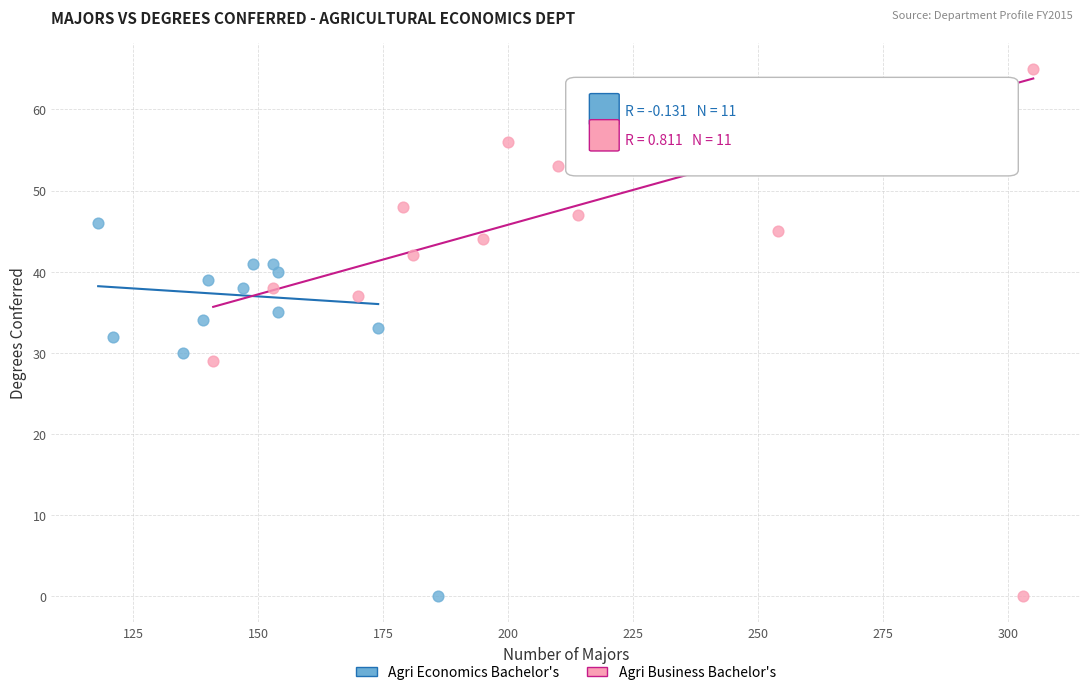

Which series has the widest spread of Y values?

Agri Business Bachelor's